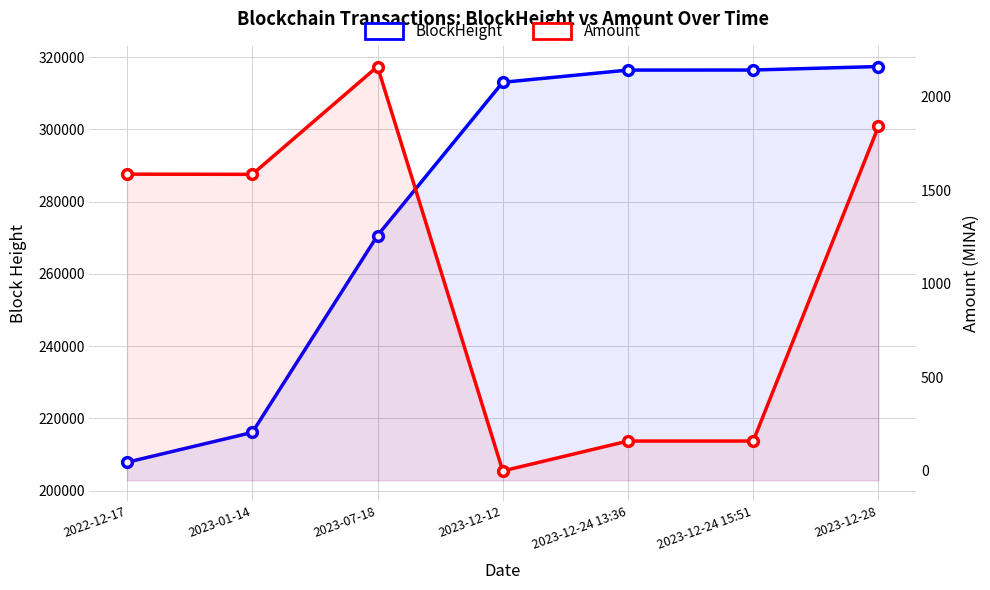

Is it true that Amount equals 1587.3 at 2022-12-17?

True